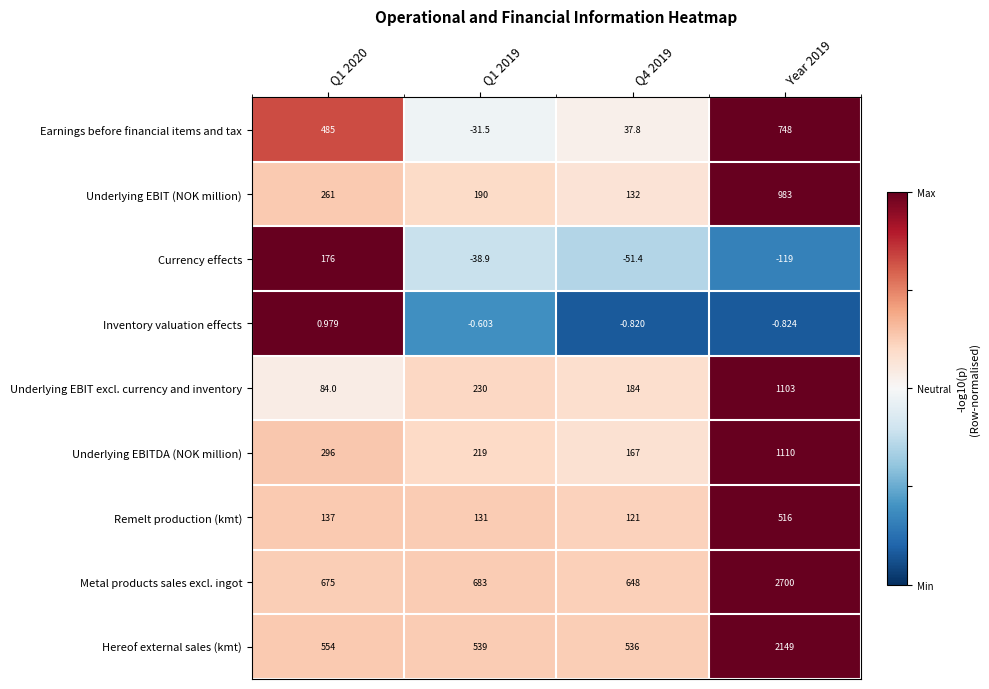

Which series changed the most between Q1 2019 and Q4 2019?

Earnings before financial items and tax